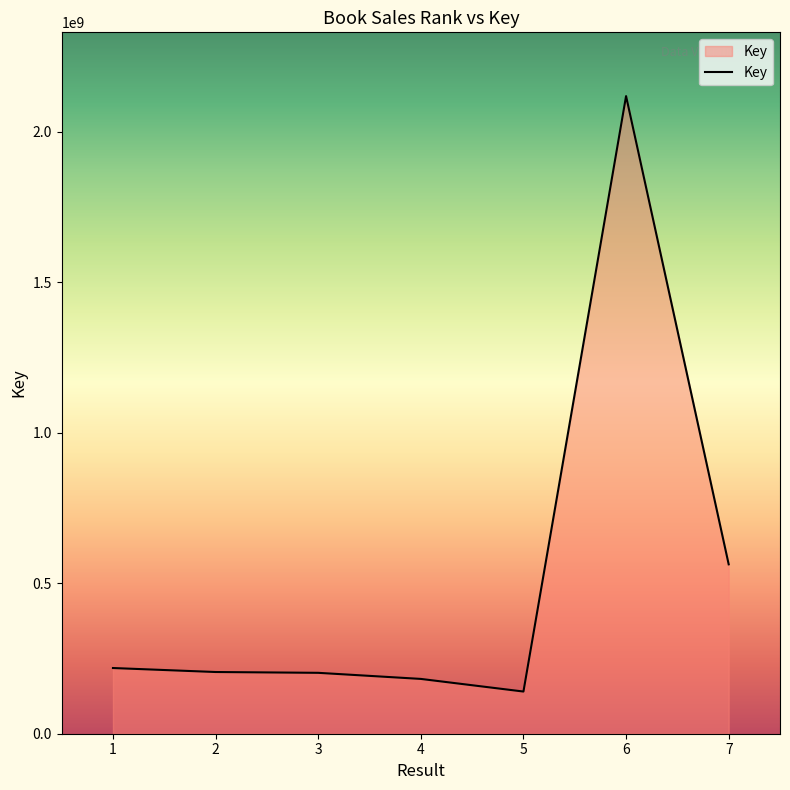

What is the change in value from 3 to 6?

+1915987032